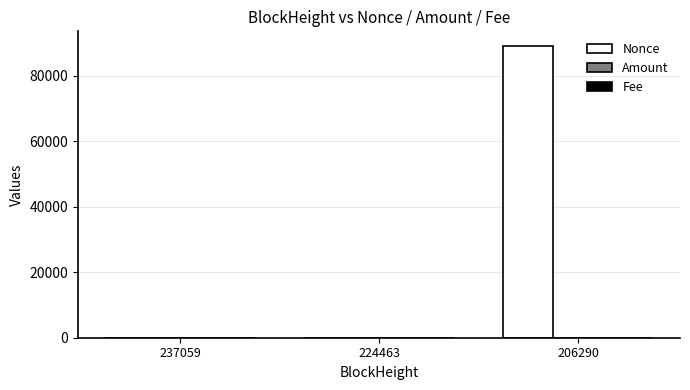

How many series are shown in this chart?

3